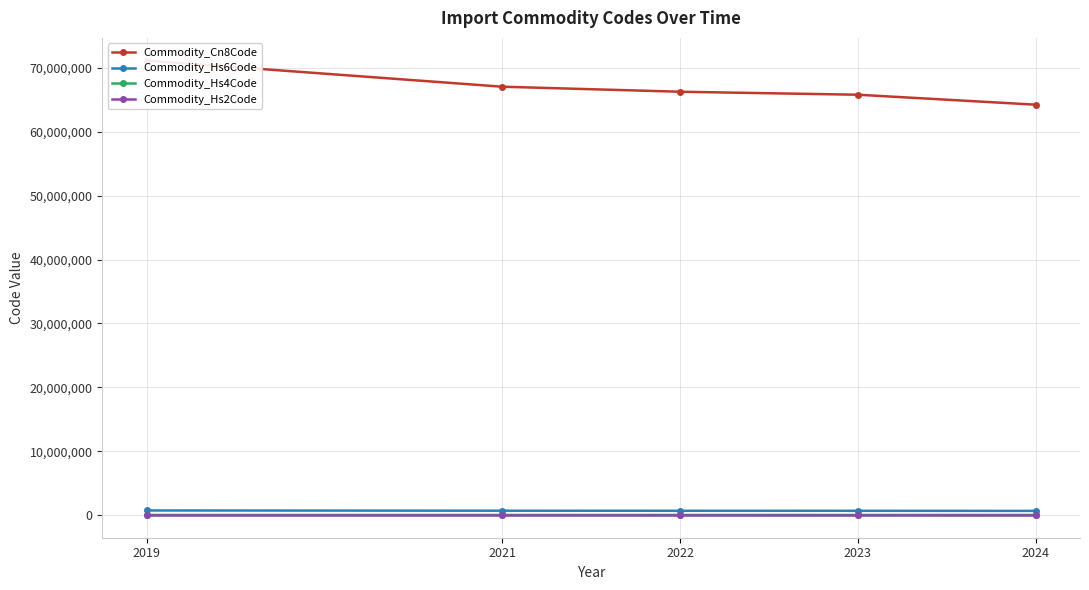

At which label is Commodity_Hs2Code closest to 67?

2021